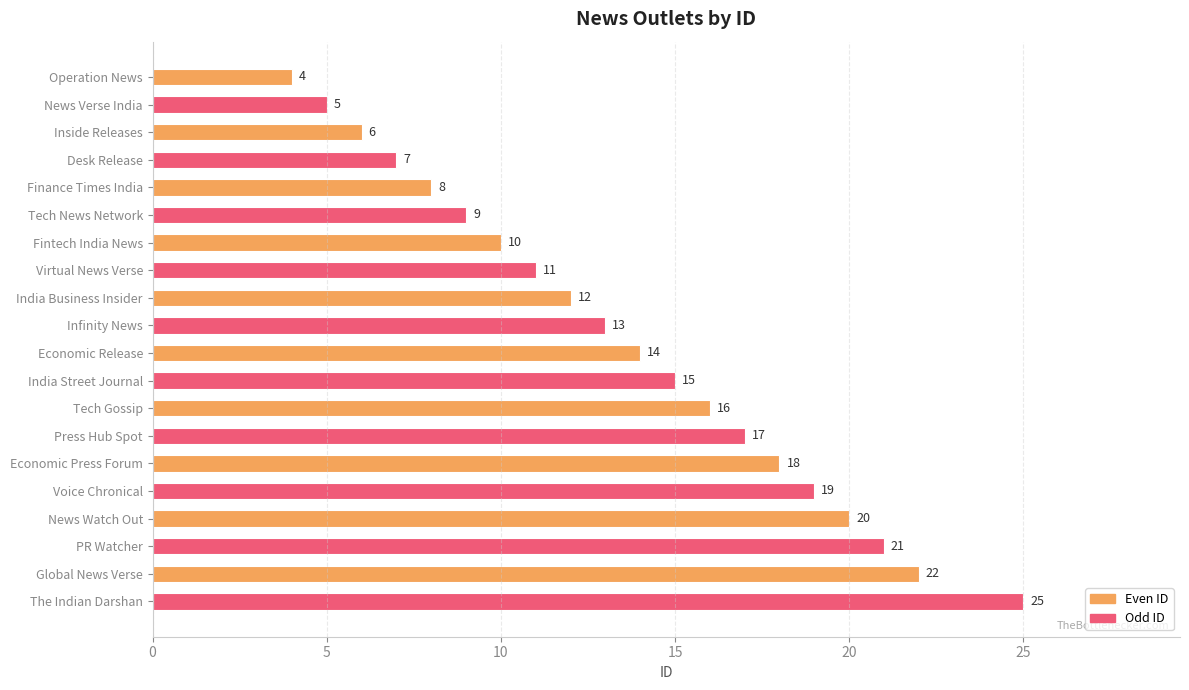

What is the difference between the values at The Indian Darshan and Finance Times India?

17